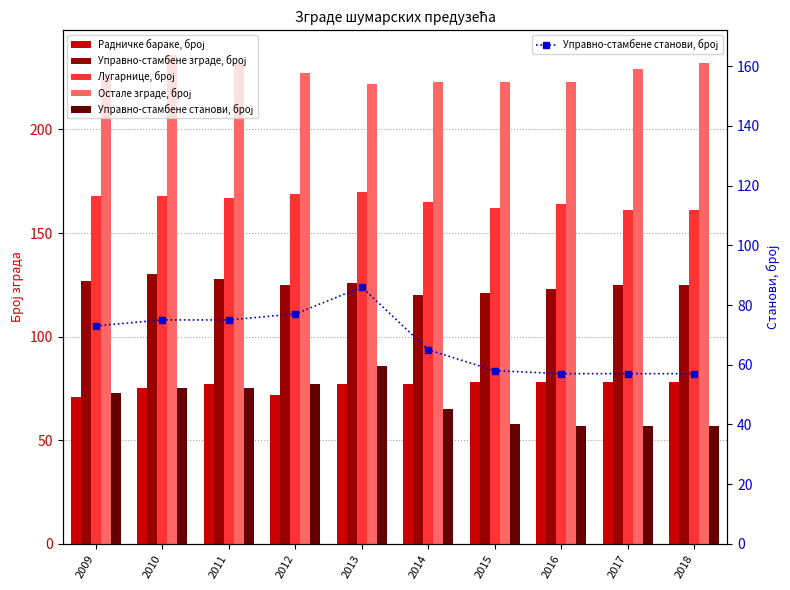

Where is Управно-стамбене станови, број nearest to the value 71?

2009